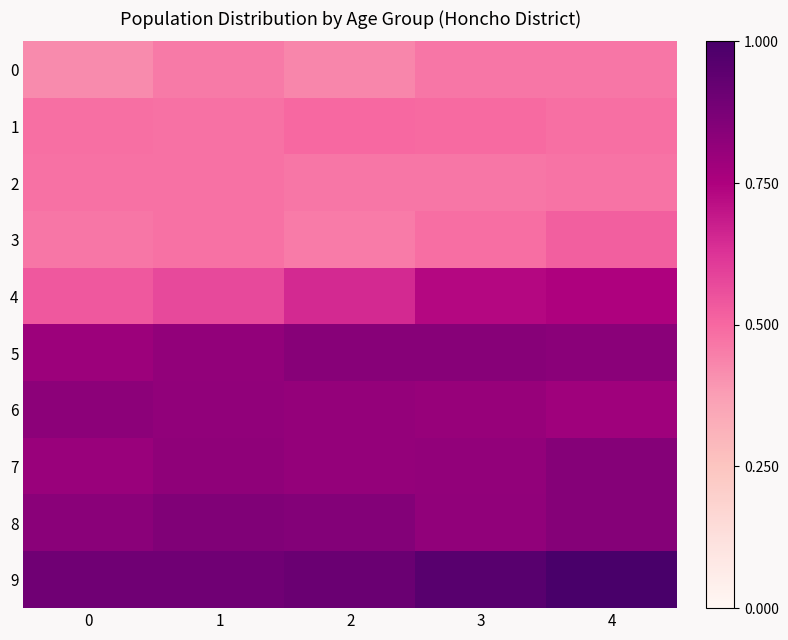

What is the spread (max minus min) of values at 1?

0.4